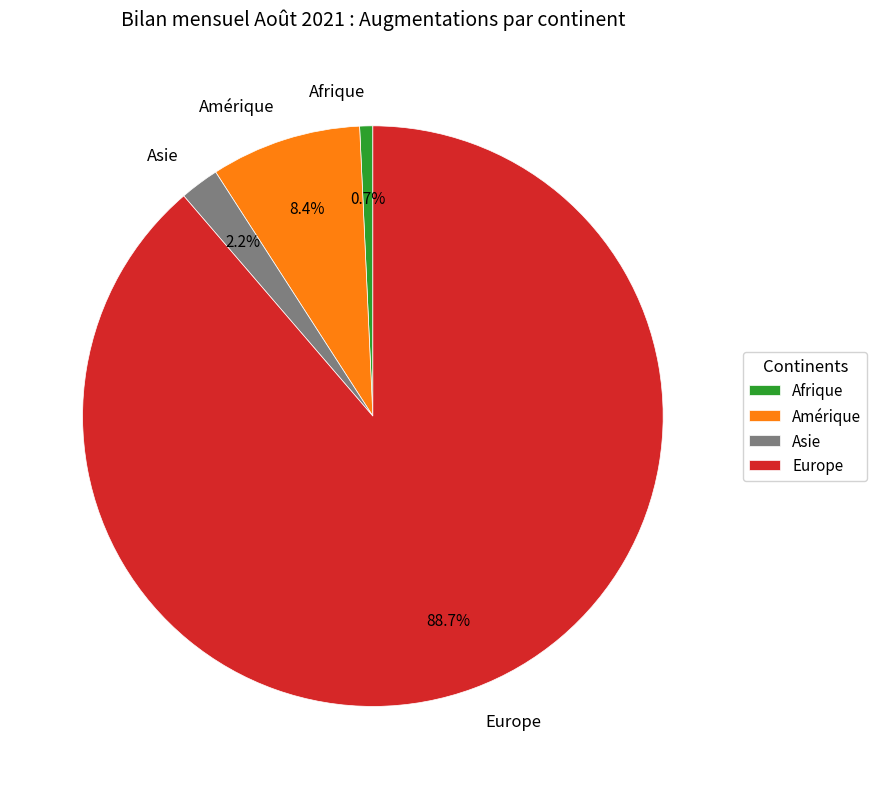

How many segments does this pie chart have?

4